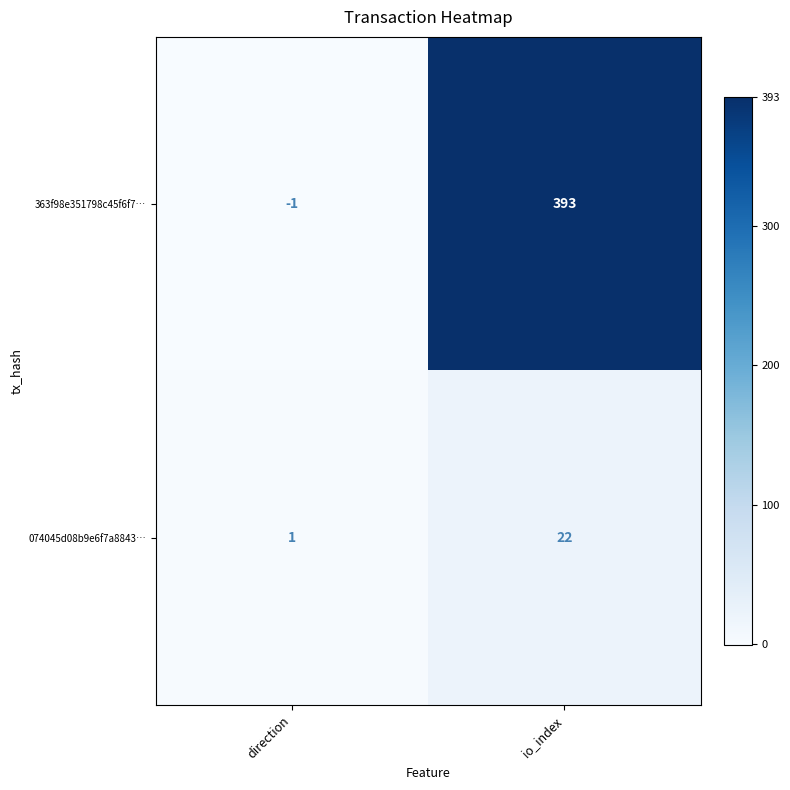

At which category is the sum across all series the highest?

io_index